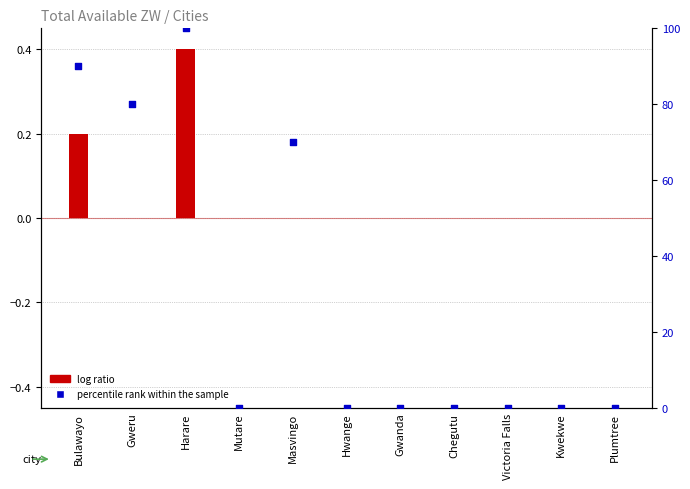

At which category is the sum across all series the highest?

Harare